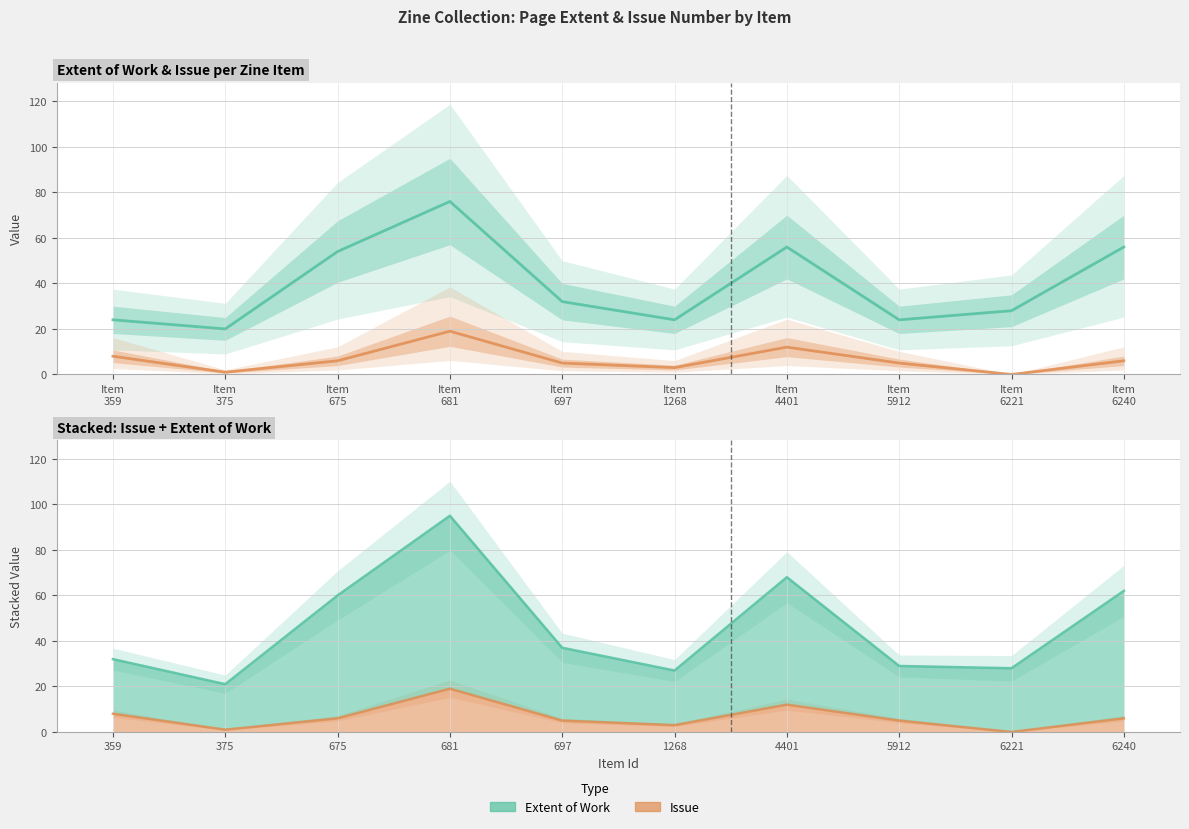

Which series has the largest range (max minus min)?

Extent of Work